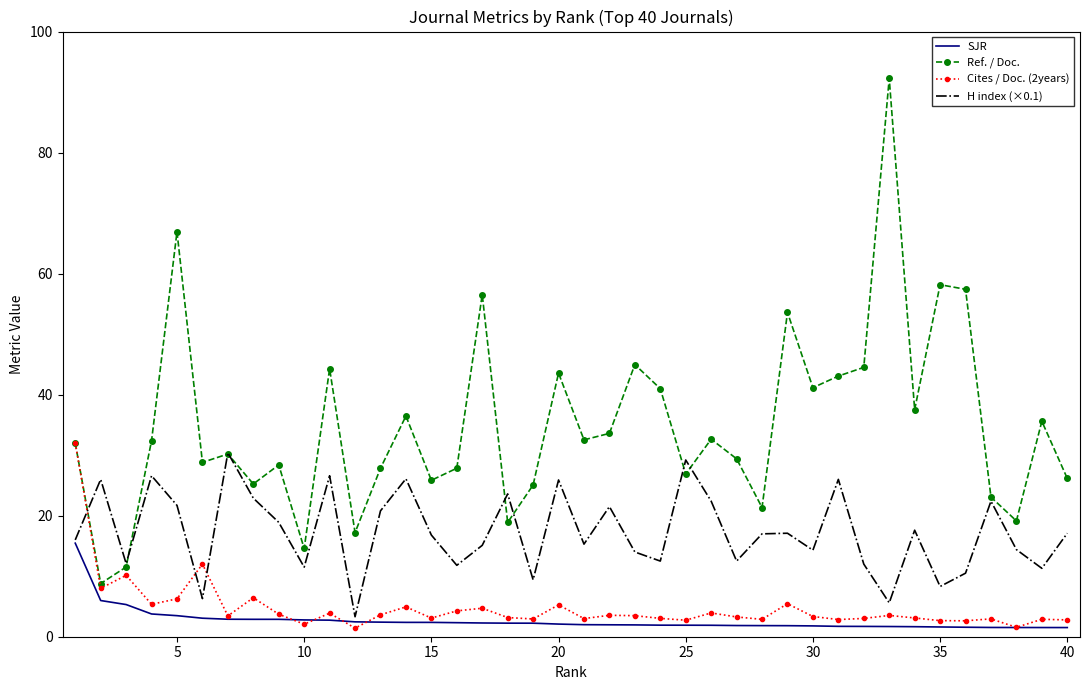

Which series has the largest range (max minus min)?

Ref. / Doc.